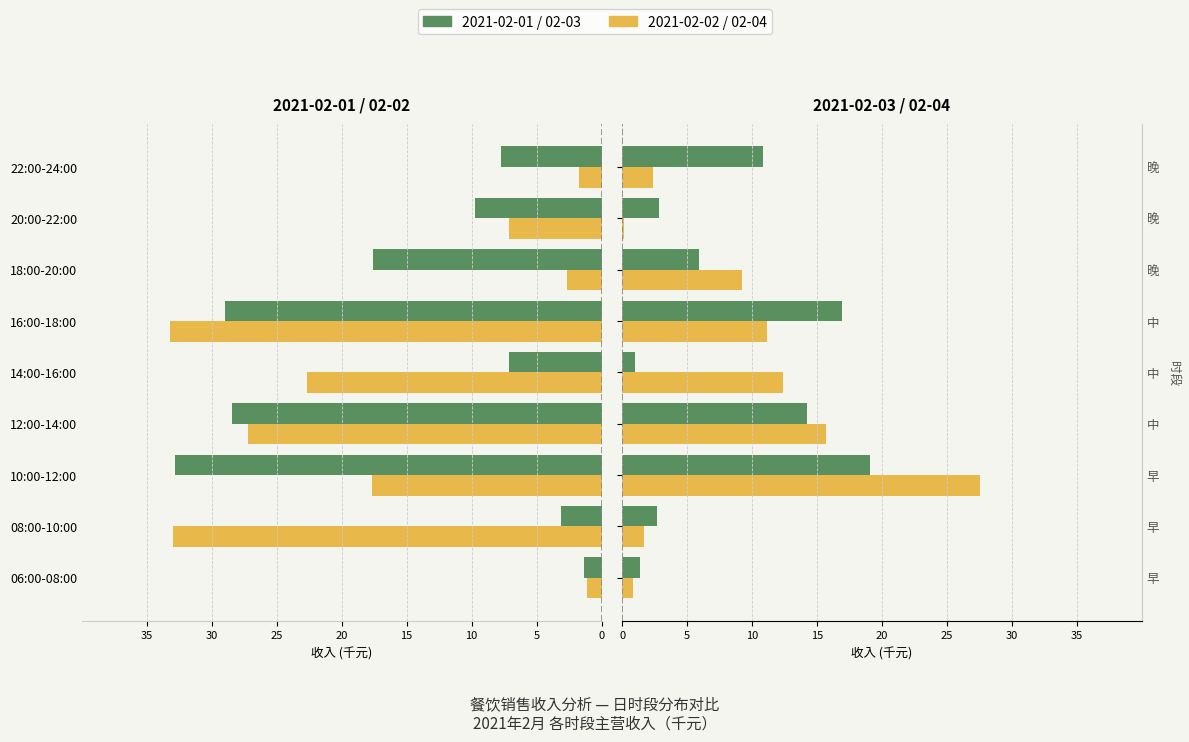

Reading left to right, list all the values displayed in this chart.

2021-02-01: -1.3	-3.1	-32.9	-28.4	-7.1	-29.0	-17.6	-9.8	-7.7
2021-02-02: -1.1	-33.0	-17.7	-27.2	-22.7	-33.3	-2.7	-7.1	-1.7
2021-02-03: 1.4	2.7	19.1	14.2	1.0	16.9	5.9	2.8	10.9
2021-02-04: 0.9	1.6	27.5	15.7	12.4	11.1	9.2	0.2	2.3